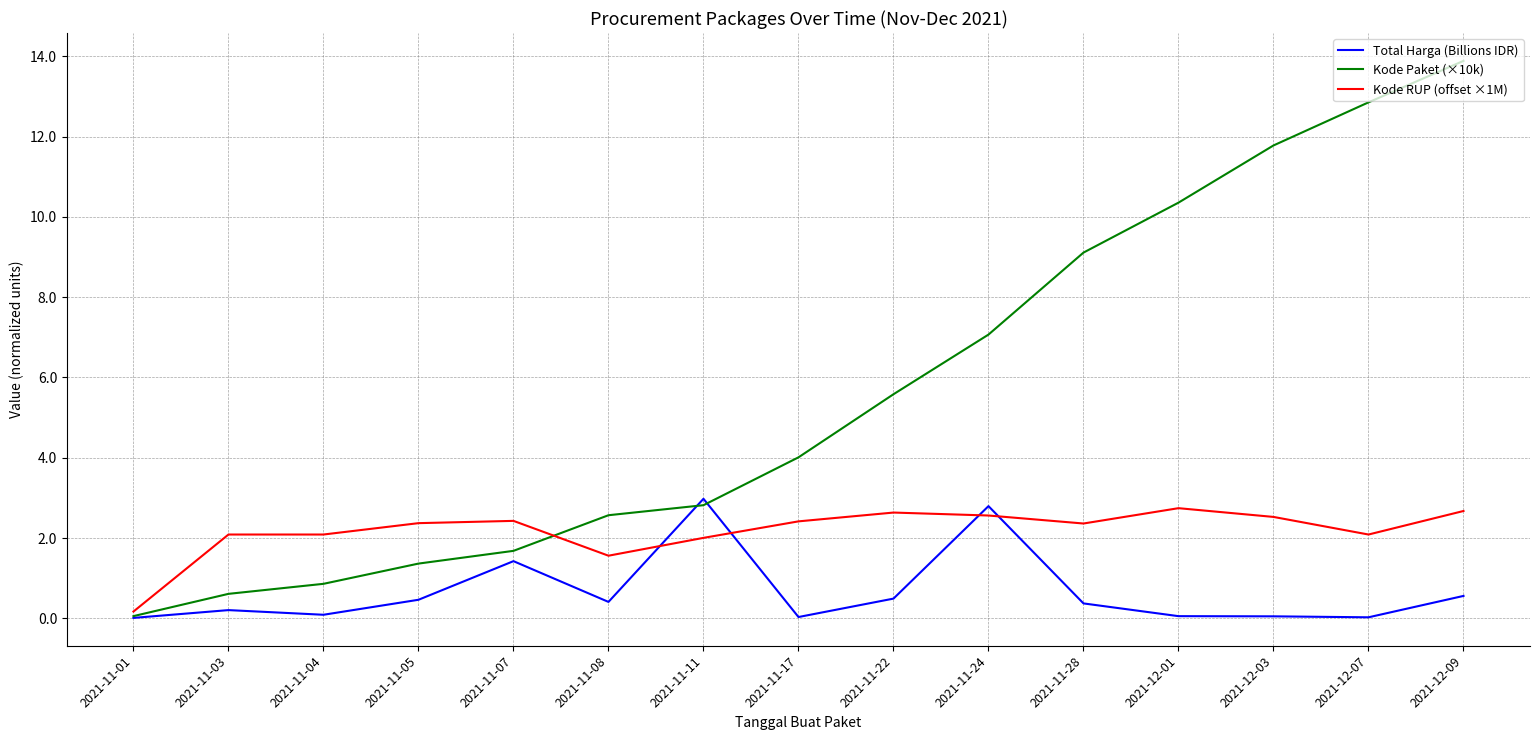

What is the sum of all Kode RUP (offset ×1M) values?

32.7